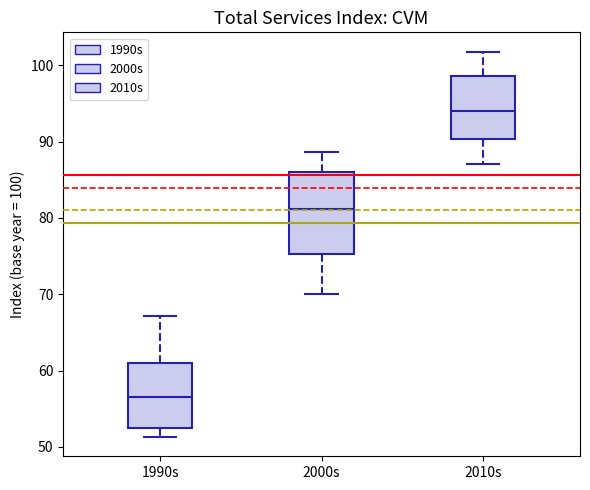

Which box is the tallest, from its lower edge to its upper edge?

2000s